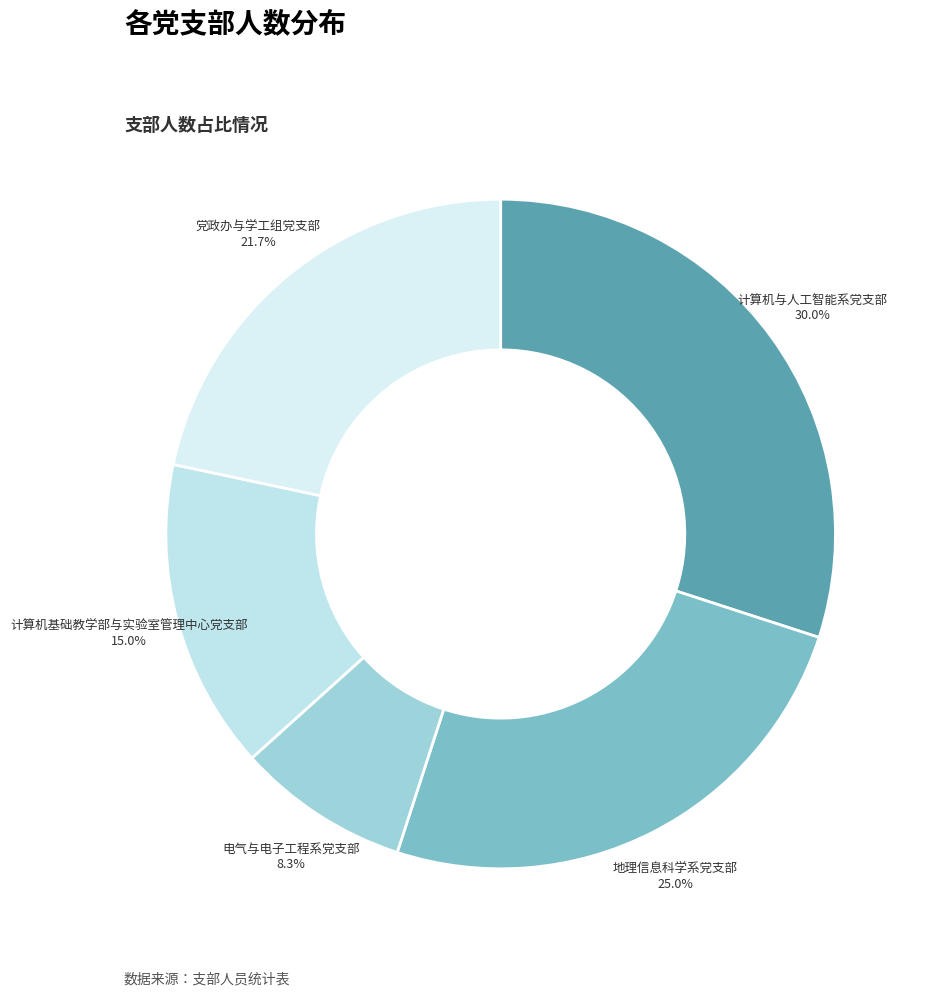

How many segments does this pie chart have?

5